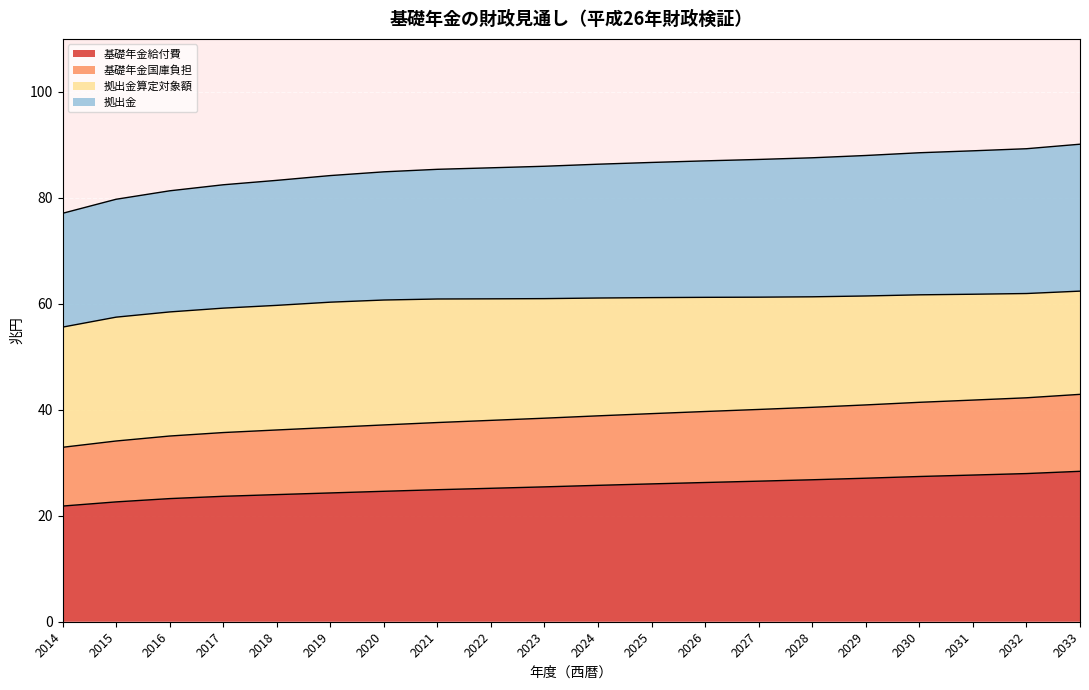

What is the maximum value for 拠出金?

90.1